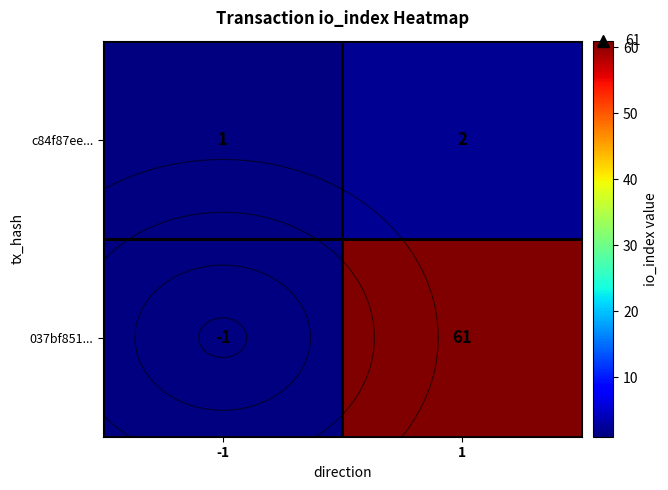

How many values in the 037bf851... series are below 61?

1